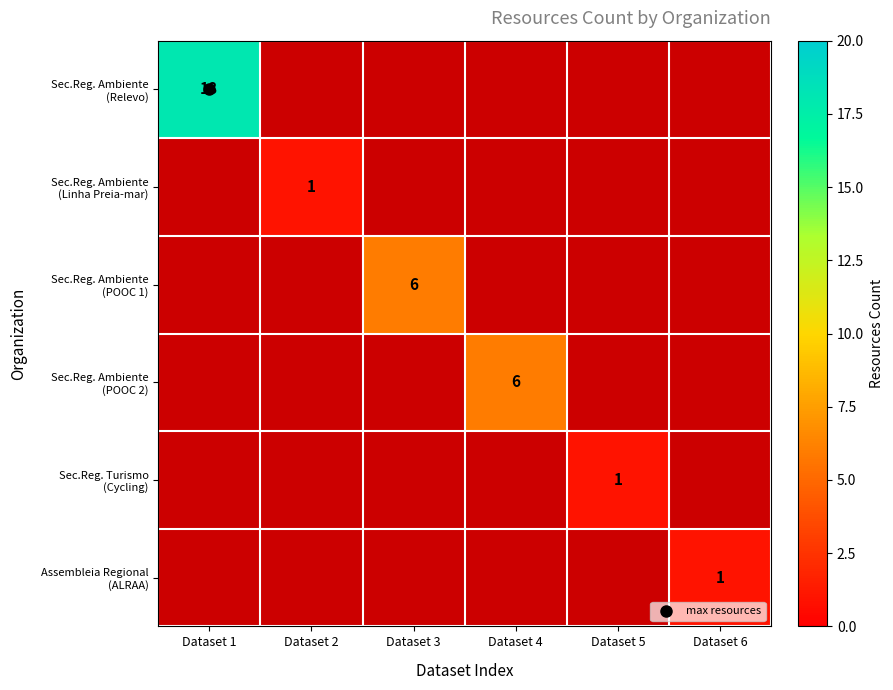

How many distinct data groups are displayed?

6